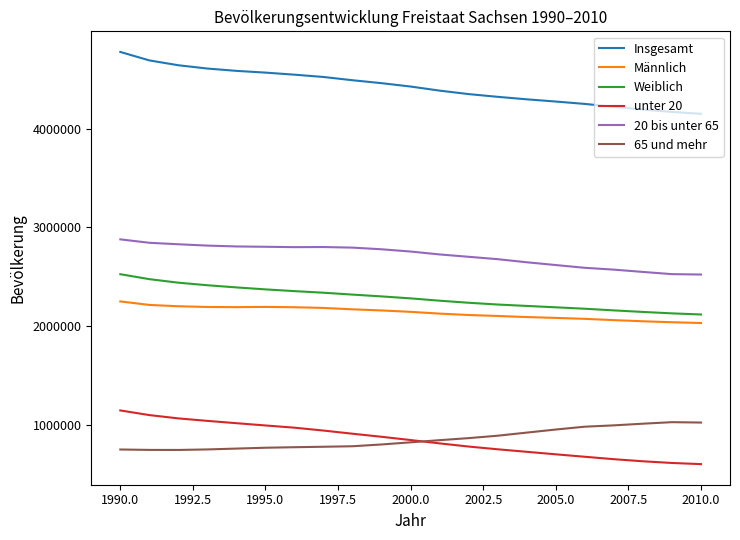

Does the chart display data point markers on the line(s)?

No